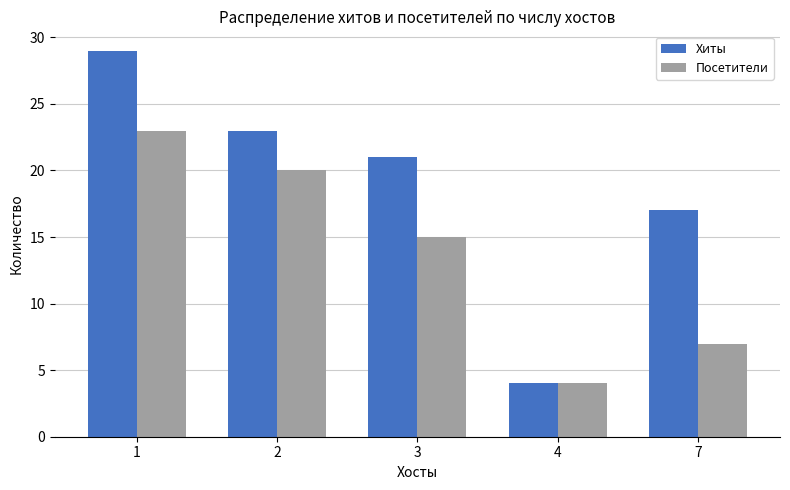

What is the maximum value shown in the chart?

29